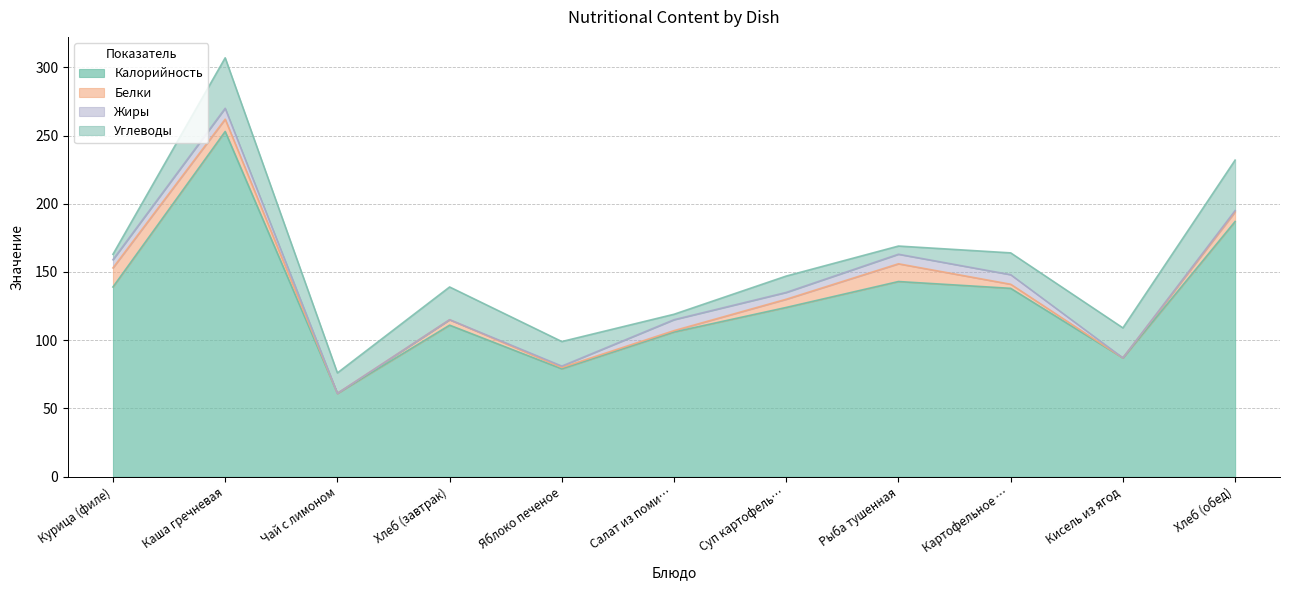

Reading right to left, extract all data points from this chart.

Калорийность: Хлеб (обед)=187	Кисель из ягод=87	Картофельное пюре=138	Рыба тушенная=143	Суп картофельный=124	Салат из помидоров=106	Яблоко печеное=79	Хлеб (завтрак)=111	Чай с лимоном=61	Каша гречневая=253	Курица (филе)=139
Белки: Хлеб (обед)=7	Кисель из ягод=0	Картофельное пюре=3	Рыба тушенная=13	Суп картофельный=6	Салат из помидоров=1	Яблоко печеное=1	Хлеб (завтрак)=4	Чай с лимоном=0	Каша гречневая=9	Курица (филе)=14
Жиры: Хлеб (обед)=1	Кисель из ягод=0	Картофельное пюре=7	Рыба тушенная=7	Суп картофельный=5	Салат из помидоров=8	Яблоко печеное=1	Хлеб (завтрак)=0	Чай с лимоном=0	Каша гречневая=8	Курица (филе)=6
Углеводы: Хлеб (обед)=37	Кисель из ягод=22	Картофельное пюре=16	Рыба тушенная=6	Суп картофельный=12	Салат из помидоров=4	Яблоко печеное=18	Хлеб (завтрак)=24	Чай с лимоном=15	Каша гречневая=37	Курица (филе)=4